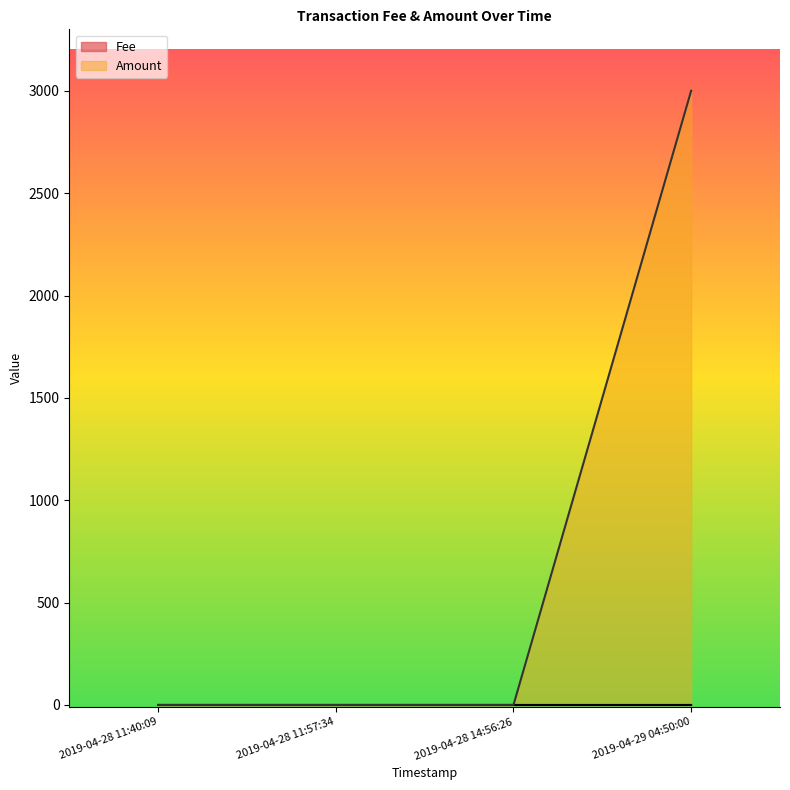

True or false: Amount has a value of 0.0 at 2019-04-28 14:56:26.

True